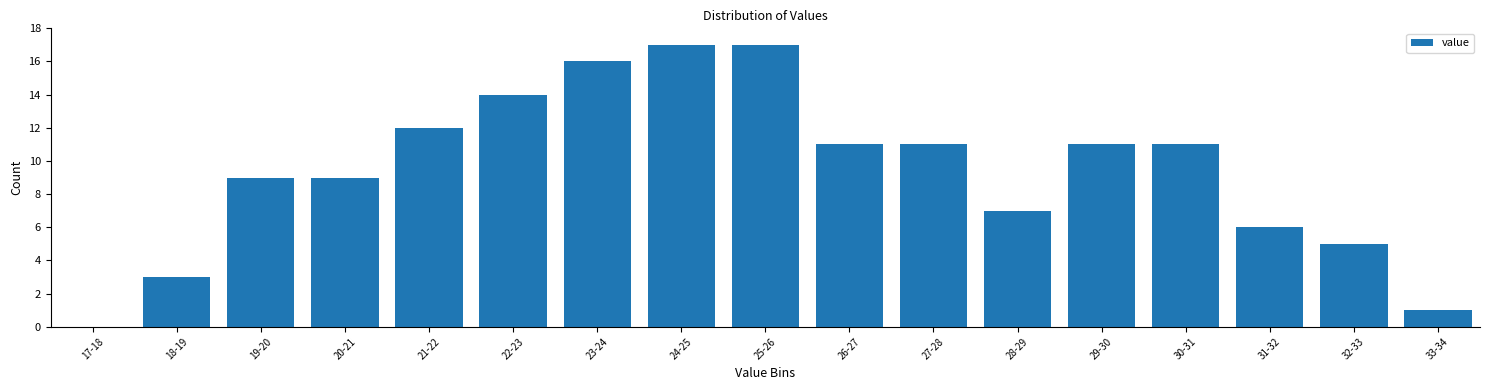

Reading right to left, extract all data points from this chart.

33-34=1	32-33=5	31-32=6	30-31=11	29-30=11	28-29=7	27-28=11	26-27=11	25-26=17	24-25=17	23-24=16	22-23=14	21-22=12	20-21=9	19-20=9	18-19=3	17-18=0